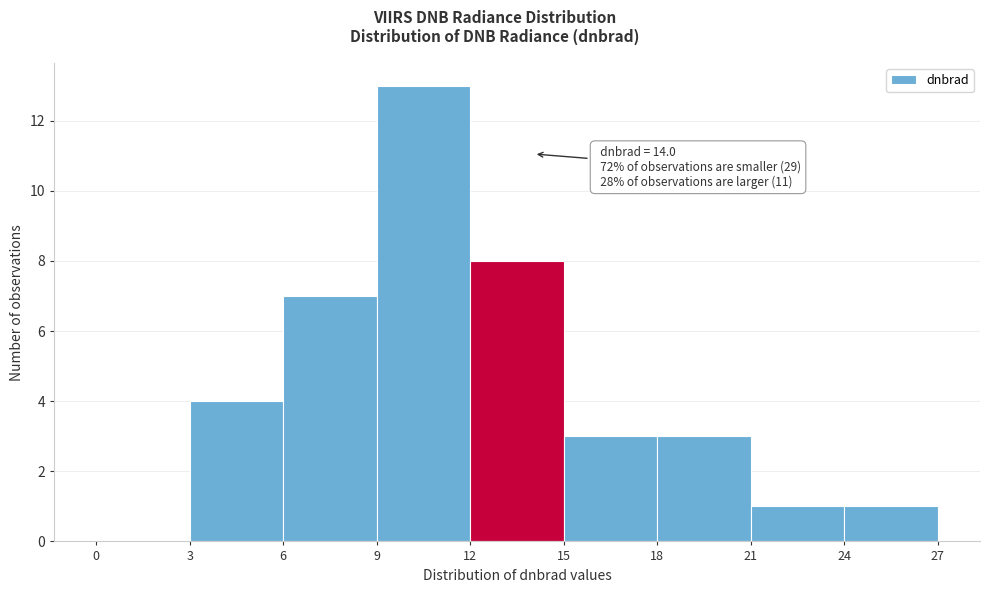

Which range on the x-axis has the tallest bar?

9 to 12